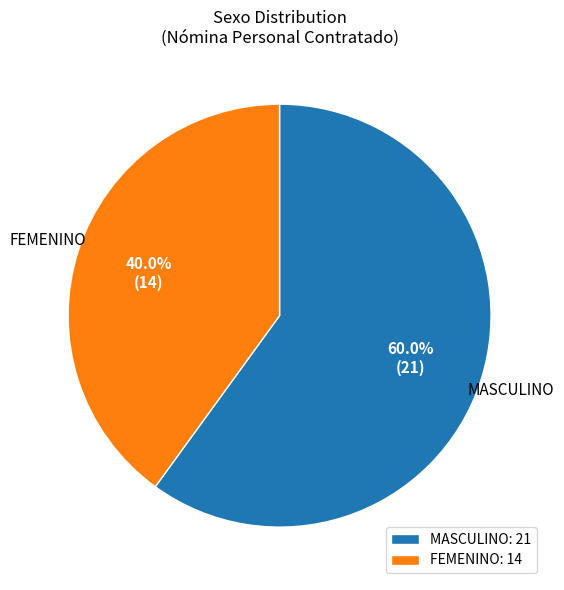

What is the total percentage of FEMENINO and MASCULINO?

100.0%